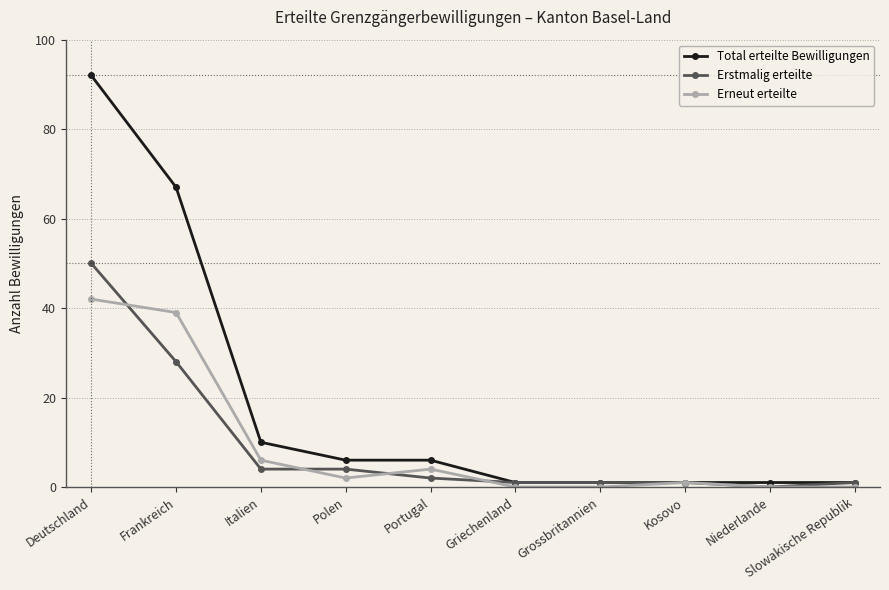

True or false: Erstmalig erteilte has a value of 15 at Niederlande.

False